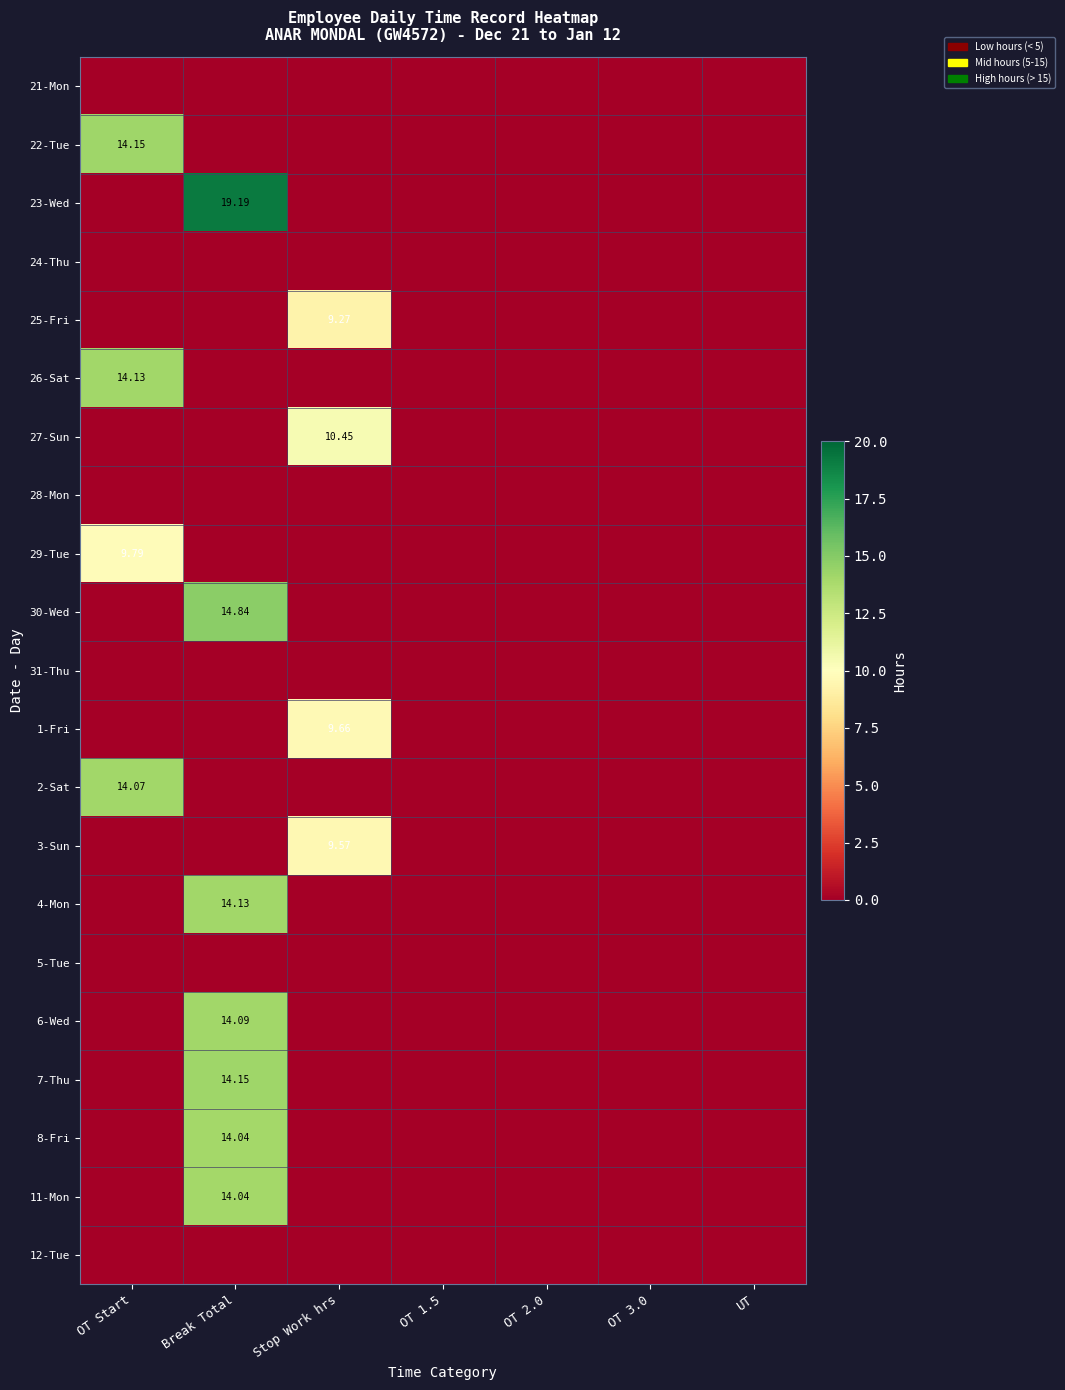

True or false: 22-Tue has a value of 8.8 at OT 3.0.

False